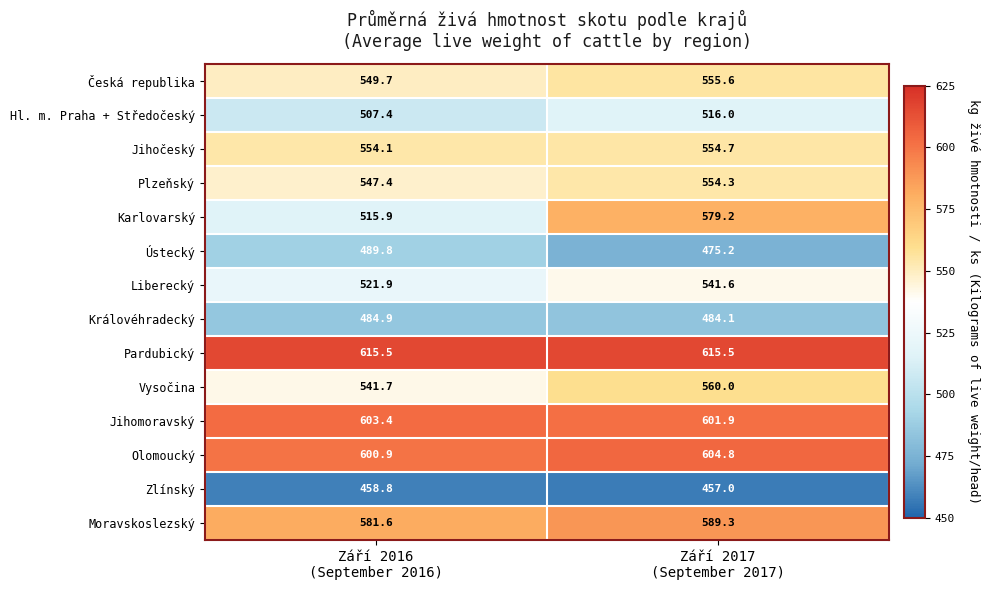

Which series has the largest range (max minus min)?

Karlovarský